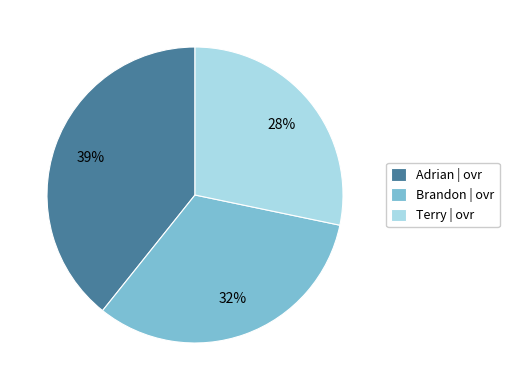

What is the ratio of the value at Adrian to the value at Brandon?

1.2